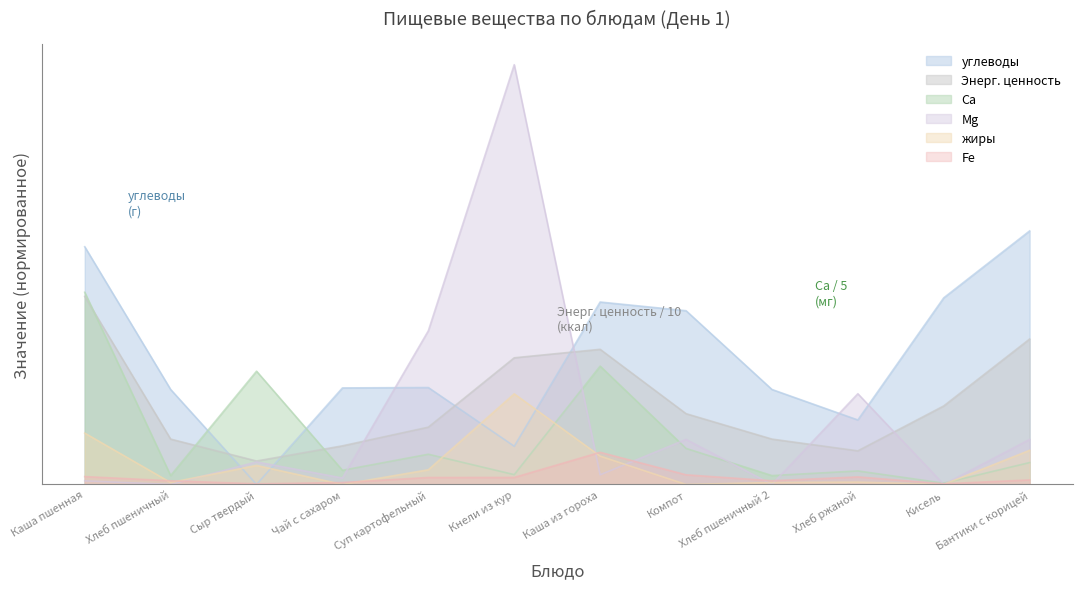

What is the total value across all series at Бантики с корицей?

78.4